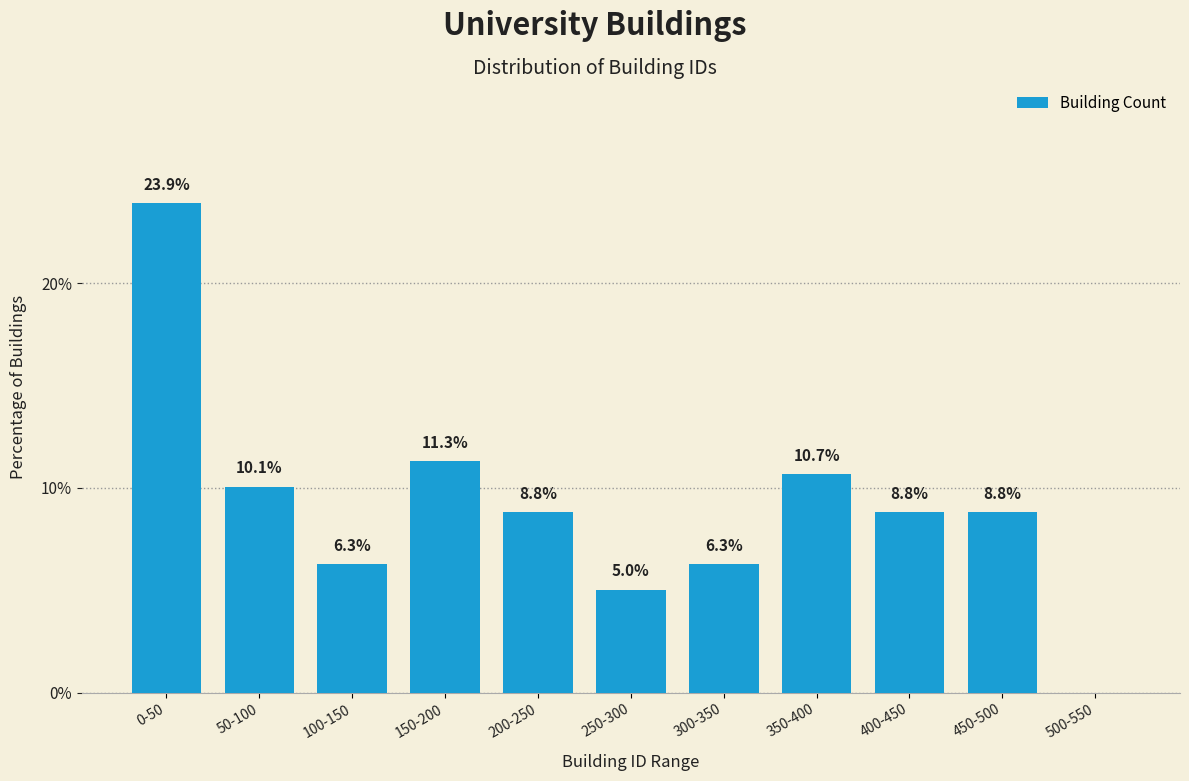

Reading left to right, what are all the values shown in this chart?

0-50=23.9	50-100=10.1	100-150=6.3	150-200=11.3	200-250=8.8	250-300=5.0	300-350=6.3	350-400=10.7	400-450=8.8	450-500=8.8	500-550=0.0